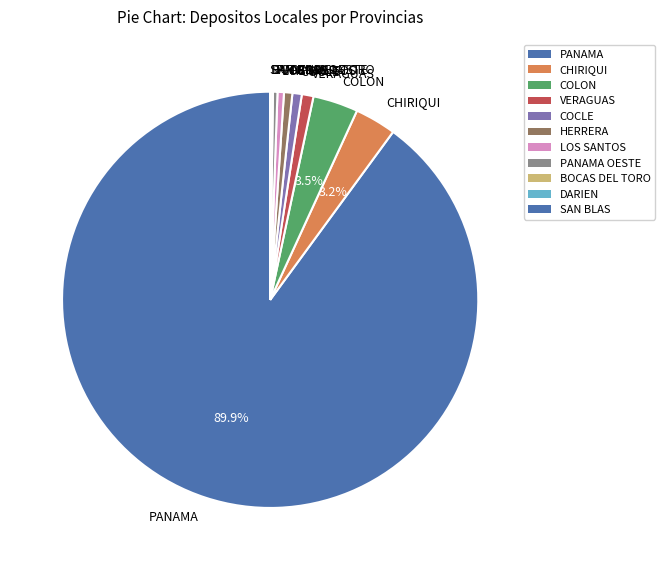

Is there any slice that represents more than half of the pie?

Yes